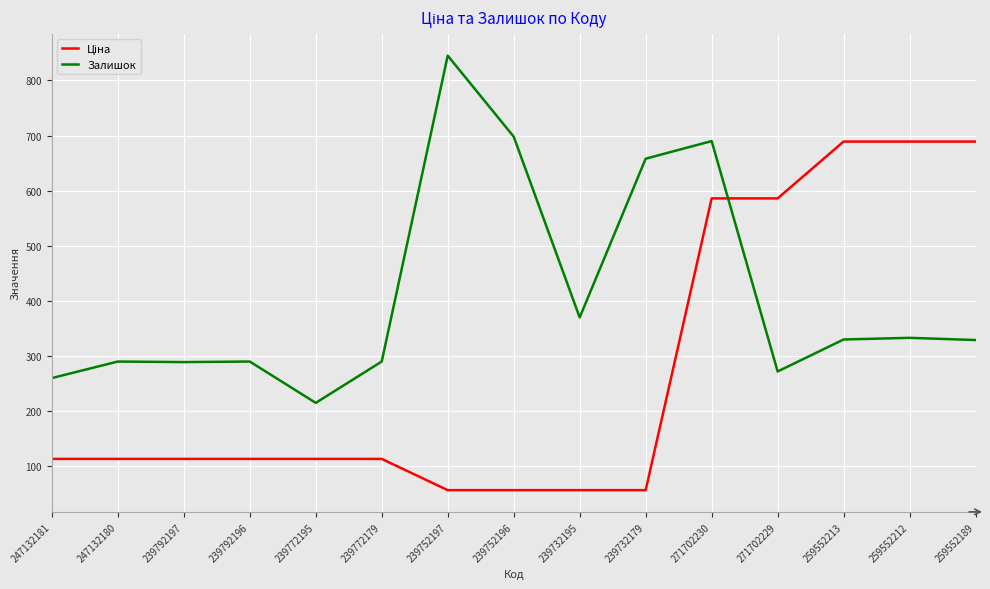

Which series has the largest total across all categories?

Залишок